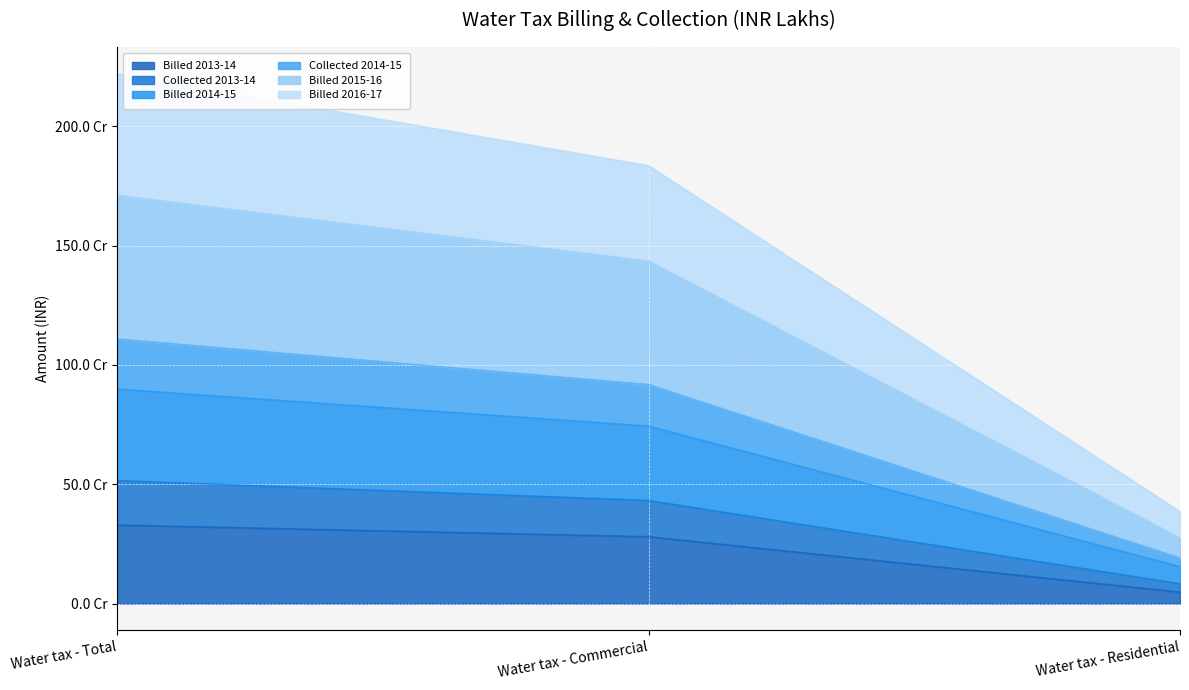

Read the Billed 2014-15 value at Water tax - Commercial.

743839176.2